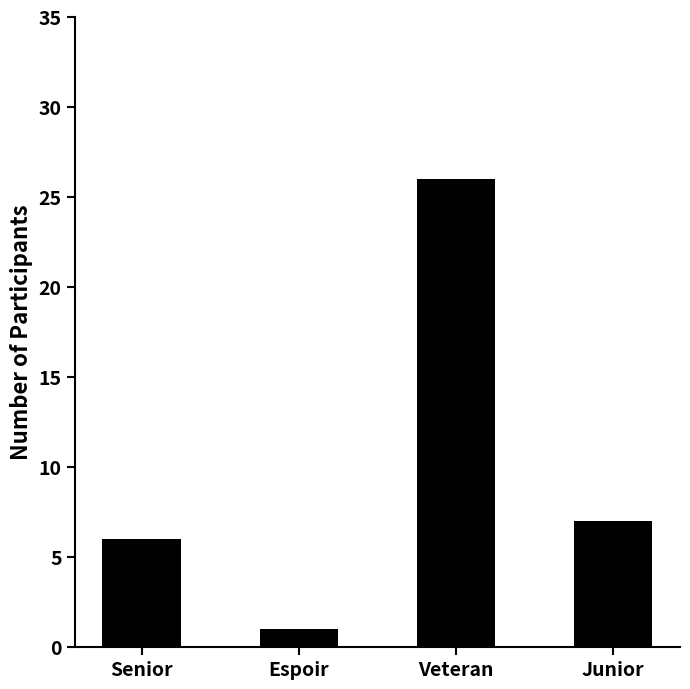

The chart shows a value of 2 at Junior. True or false?

False